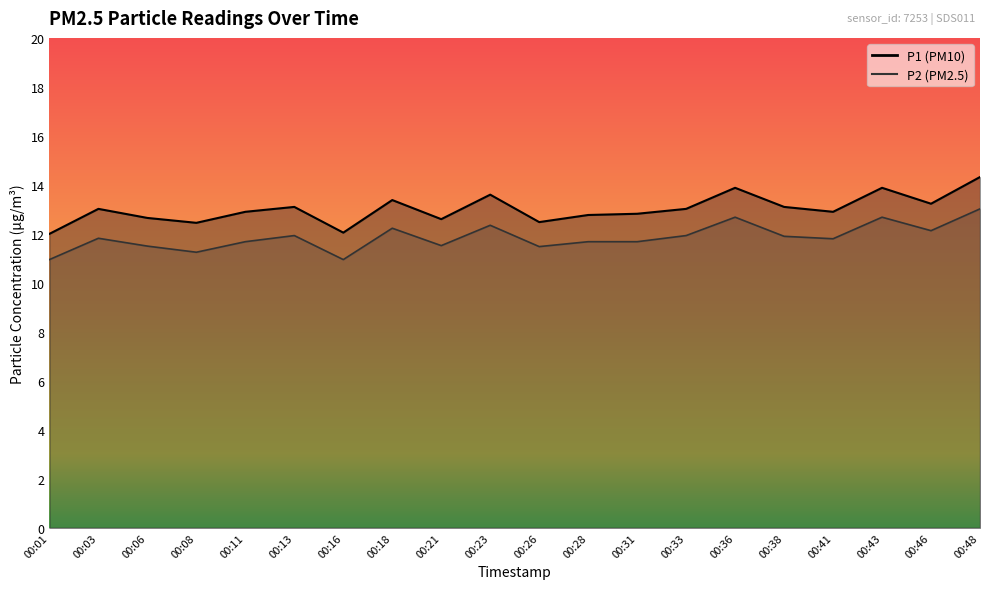

What is the average value of the P2 series?

11.9